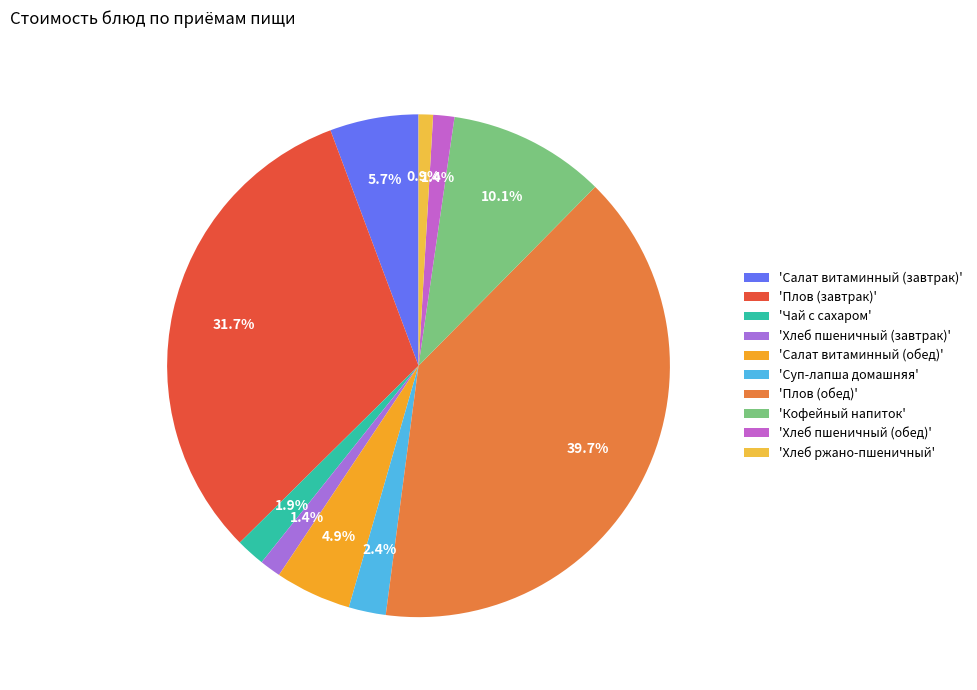

Which category has the biggest portion of the pie?

'Плов (обед)'